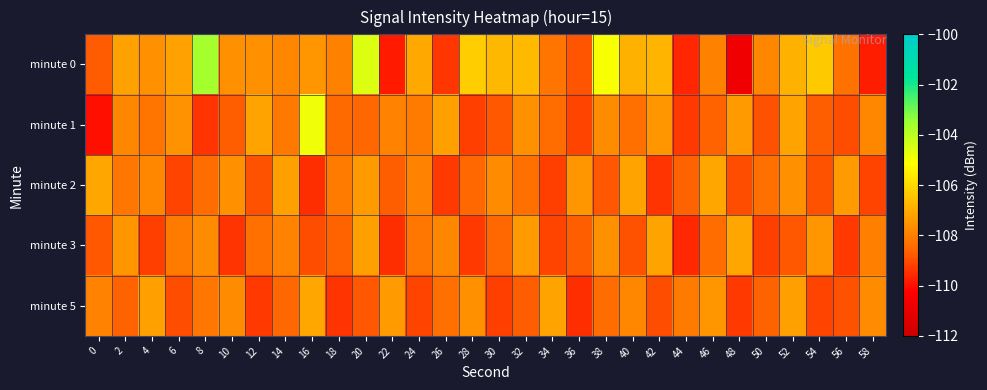

What is the difference between the highest and lowest values at 42?

2.6